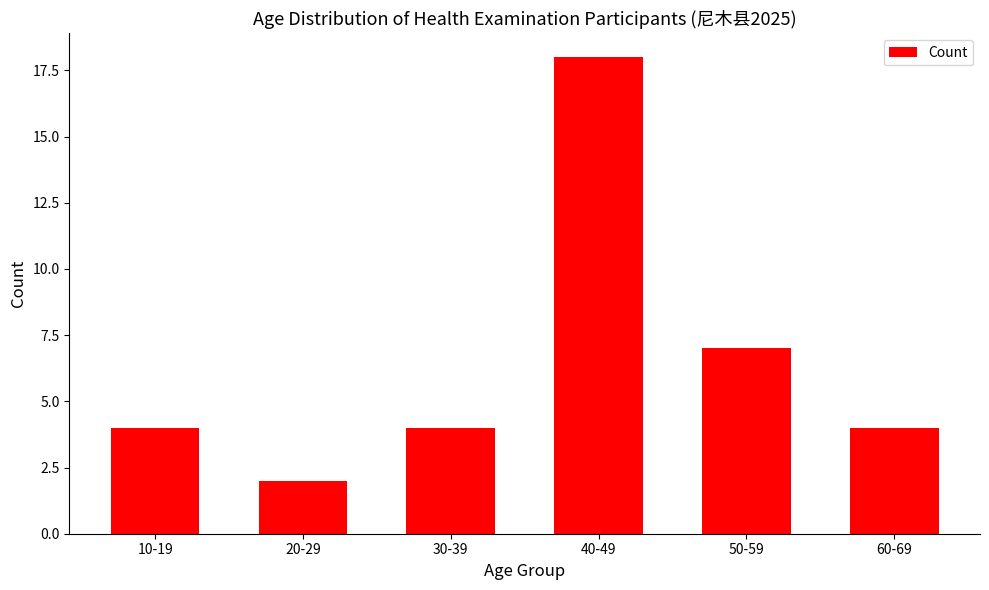

How many values are between 4 and 7?

4